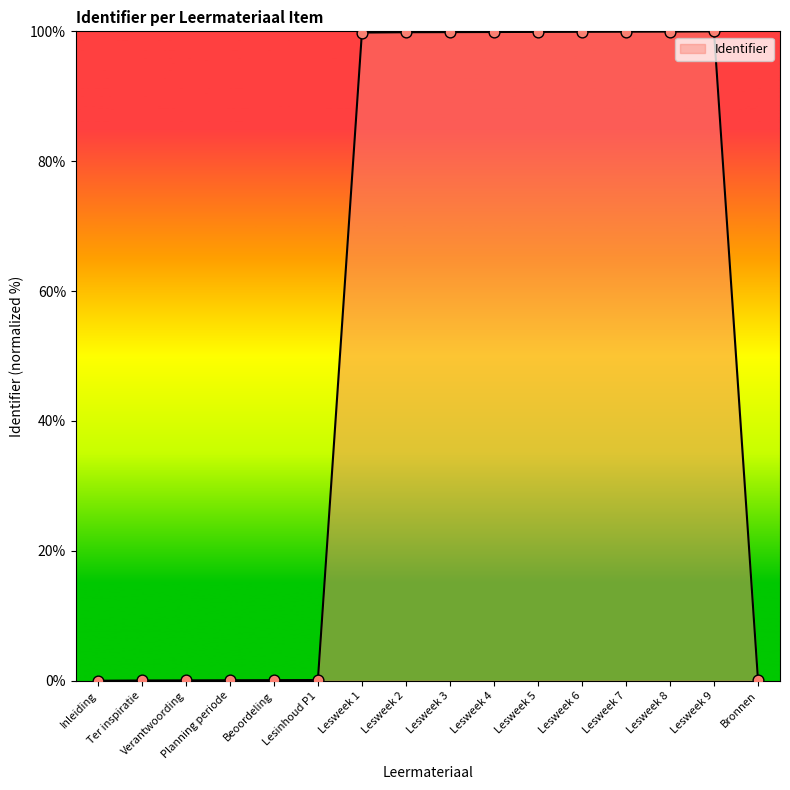

Approximately how many times larger is the value at Lesweek 8 compared to Lesweek 1?

1.0